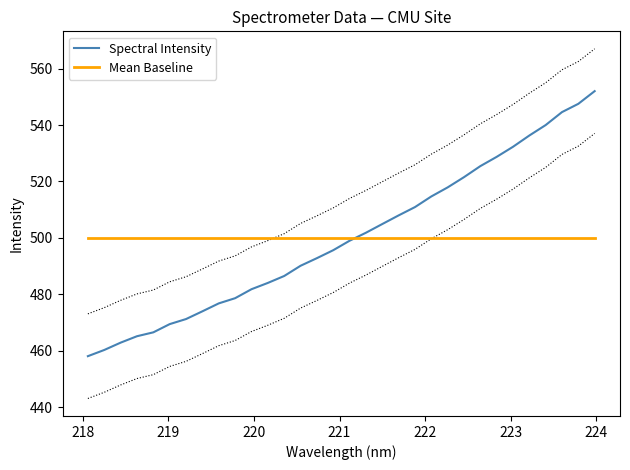

How many distinct data groups are displayed?

2